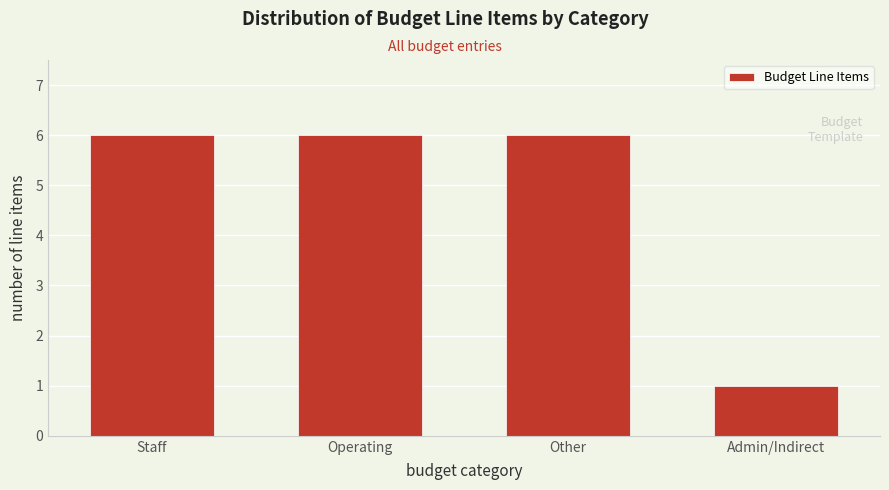

Reading right to left, list all the values displayed in this chart.

1	6	6	6